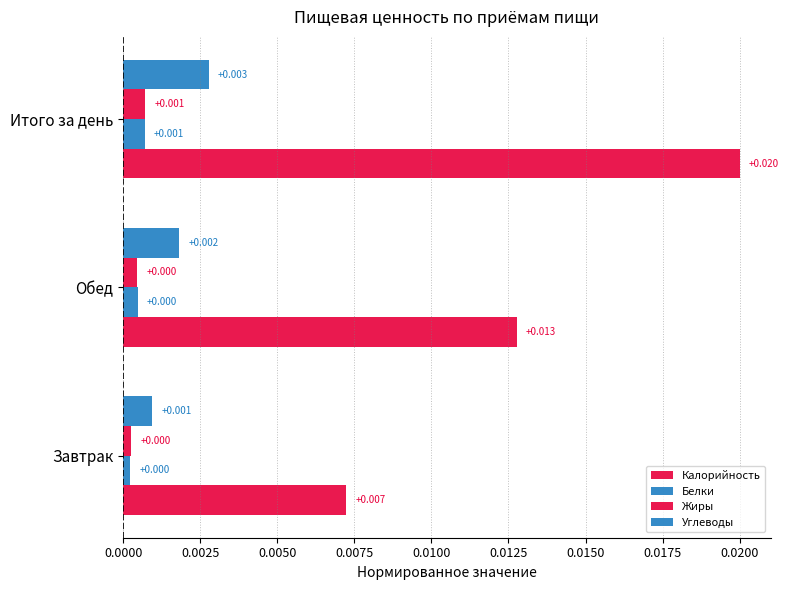

Which series has the largest range (max minus min)?

Калорийность